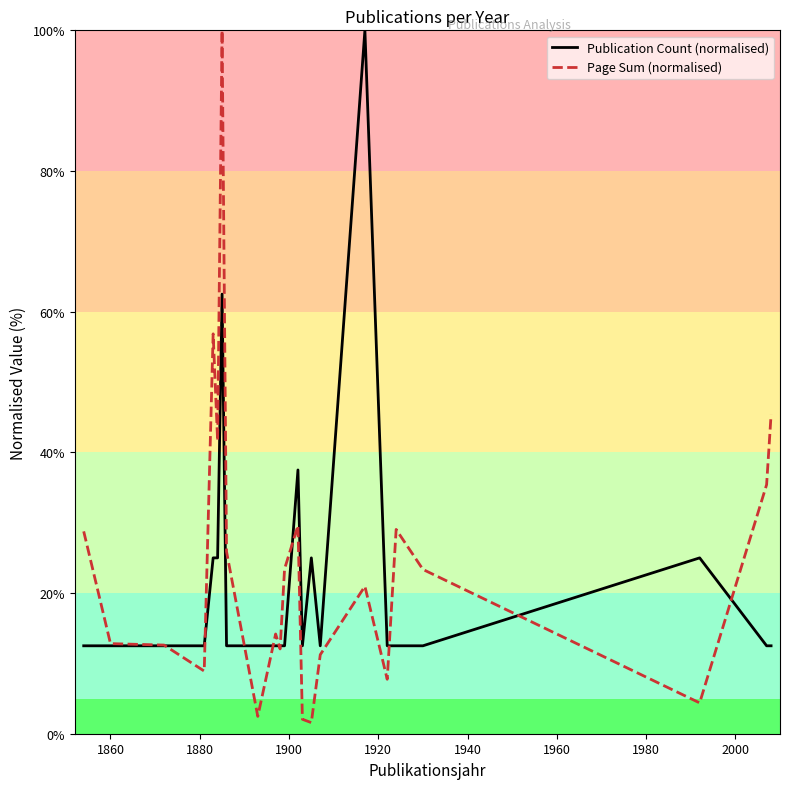

What is the maximum value shown in the chart?

100.0